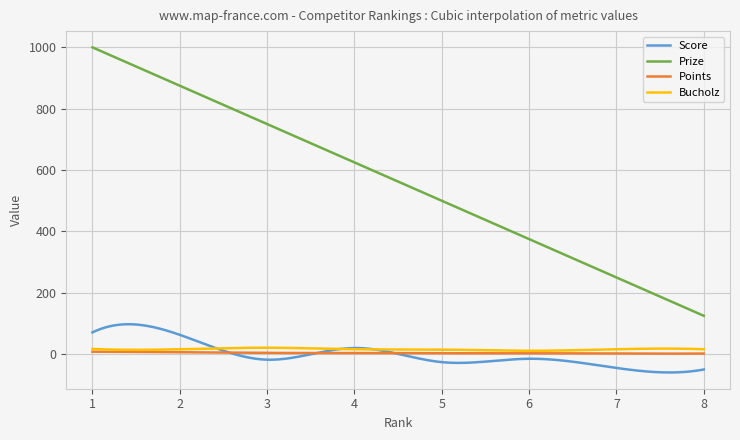

What is the minimum value for Bucholz?

11.0